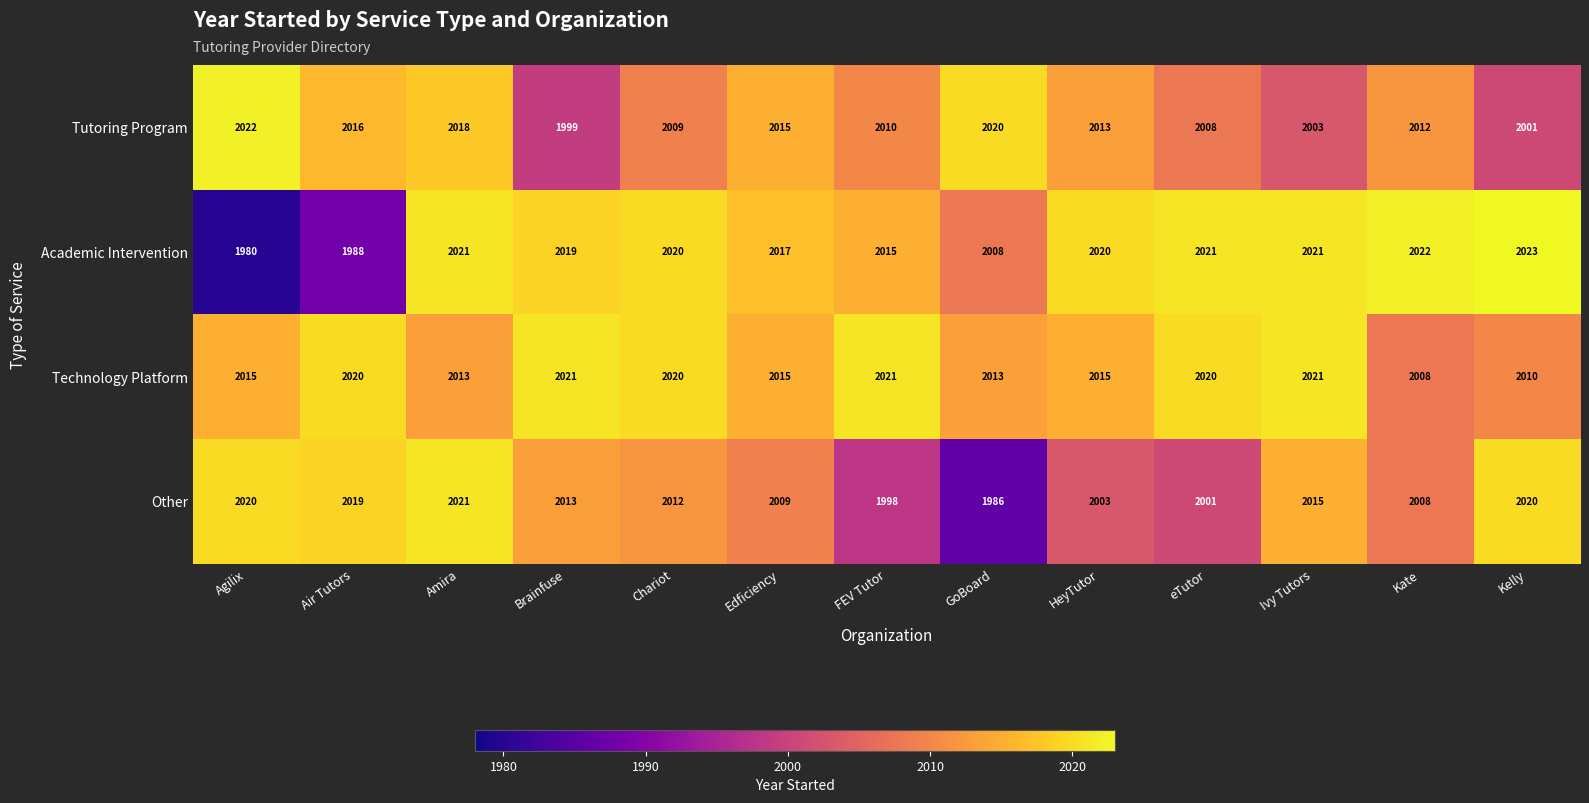

What is the spread (max minus min) of values at eTutor?

20